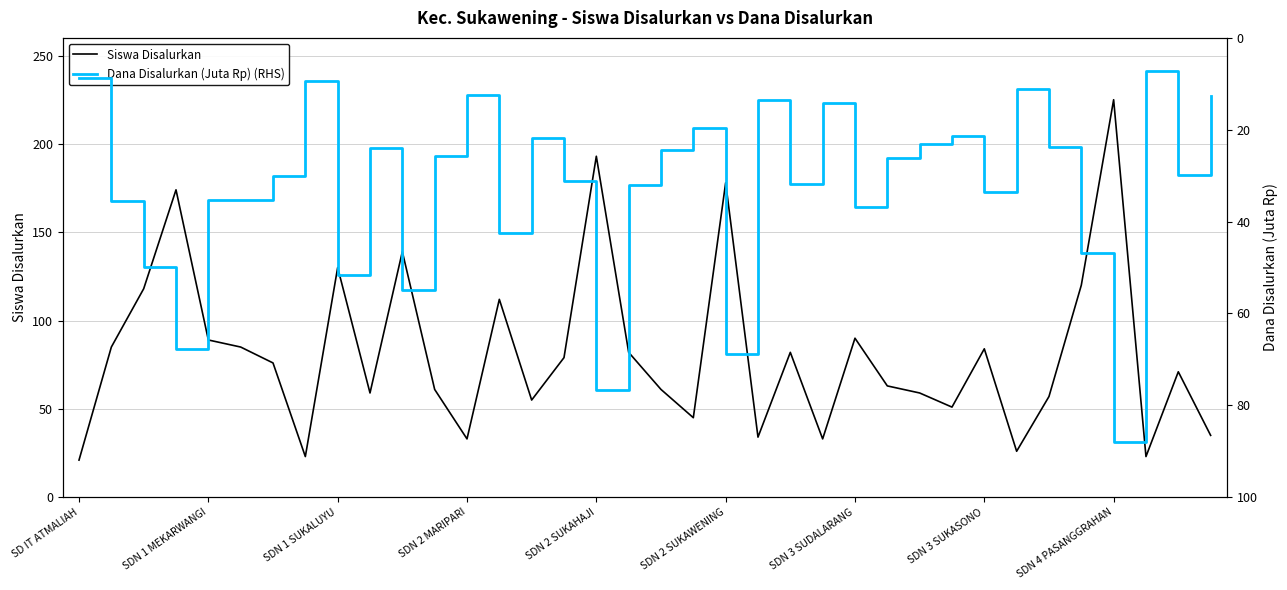

What is the minimum value for Dana Disalurkan (Juta Rp) (RHS)?

7.2